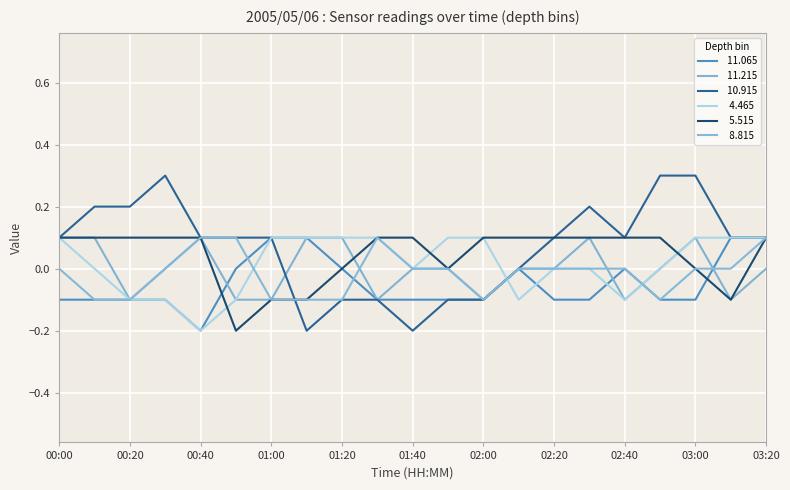

Does the chart display data point markers on the line(s)?

No